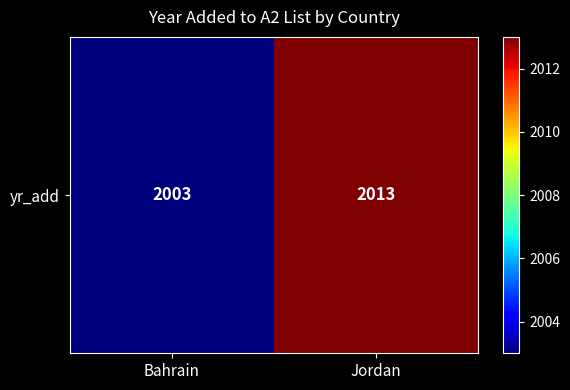

What is the average value?

2008